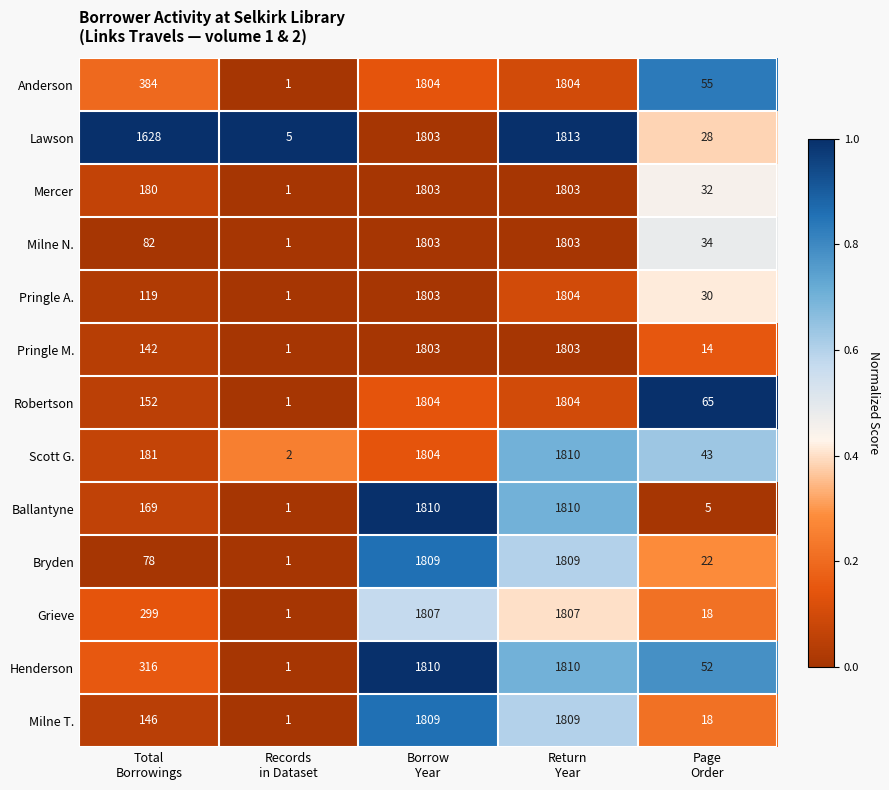

What is the average value of the Robertson series?

765